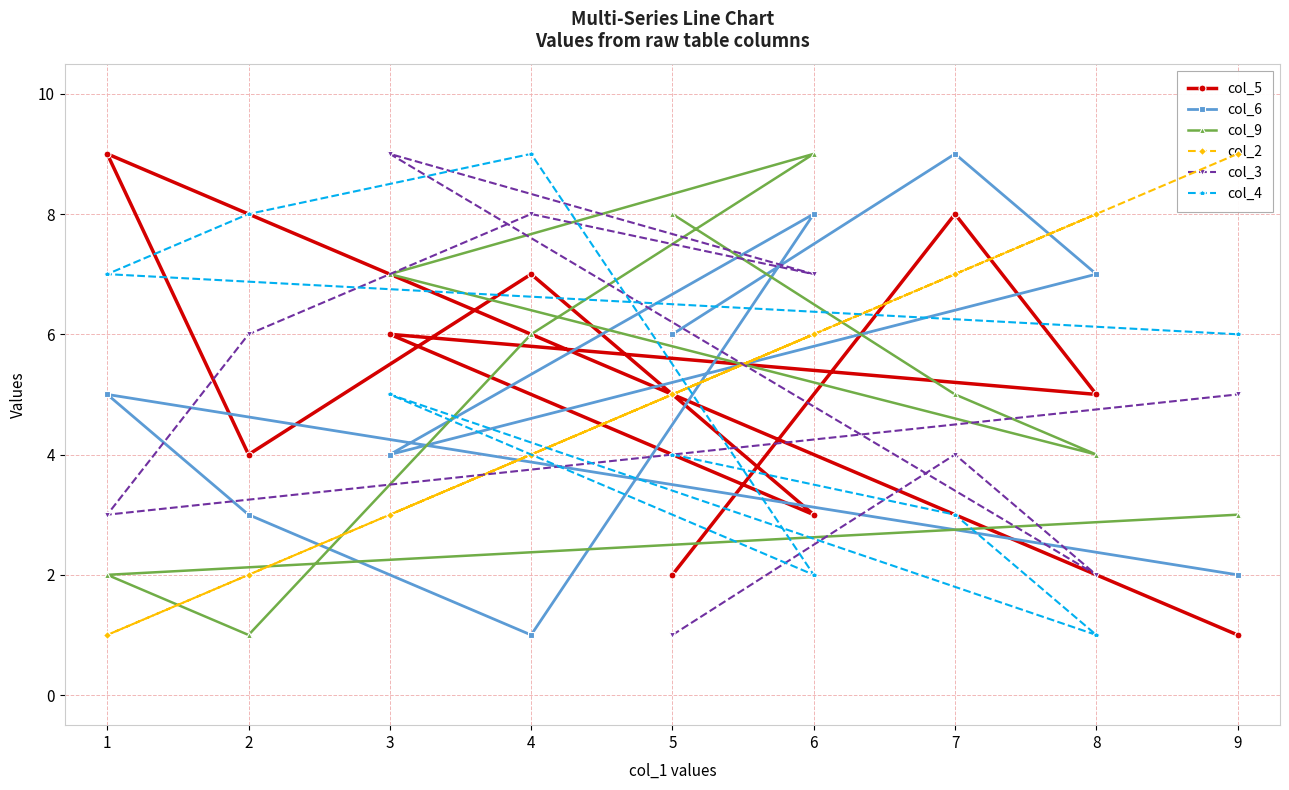

How many lines are shown in the chart?

6